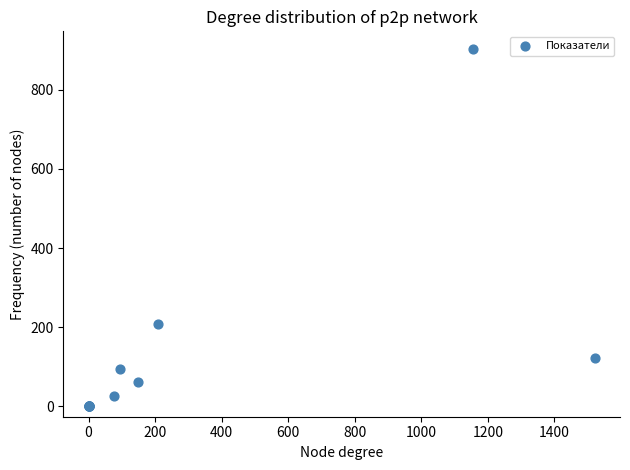

What Y value in the scatter plot is closest to 451?

207.8